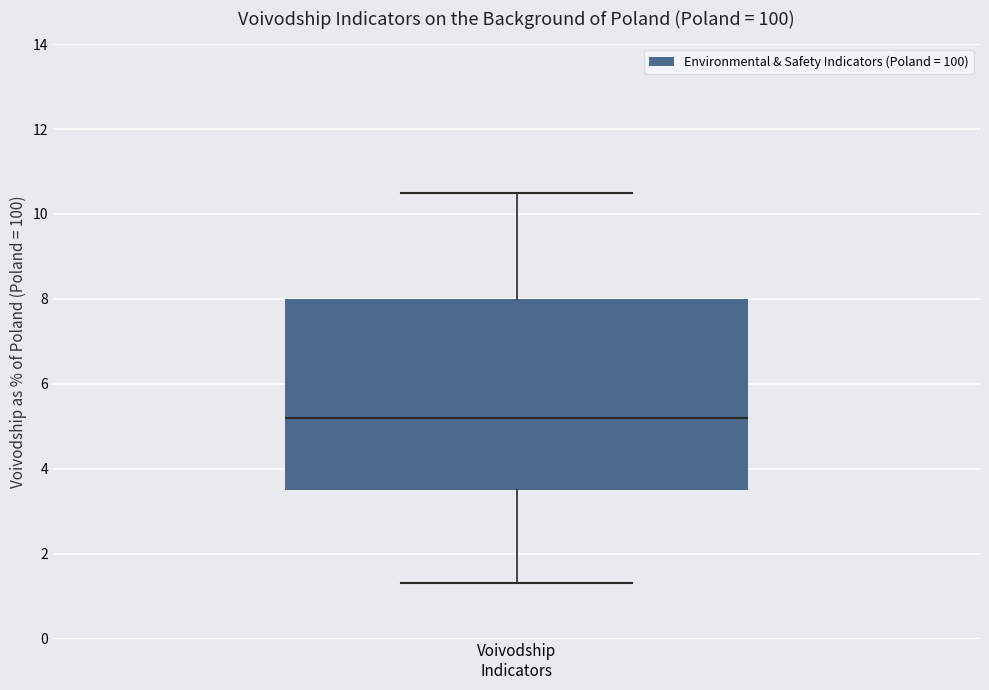

Read this box plot against the y-axis: the position of the median line, the range covered by the box, and the ends of both whiskers. The values are not printed on the chart, so give them approximately, as read against the axis.

median 5.2, box 3.6 to 8.0, whiskers 1.4 to 10.6